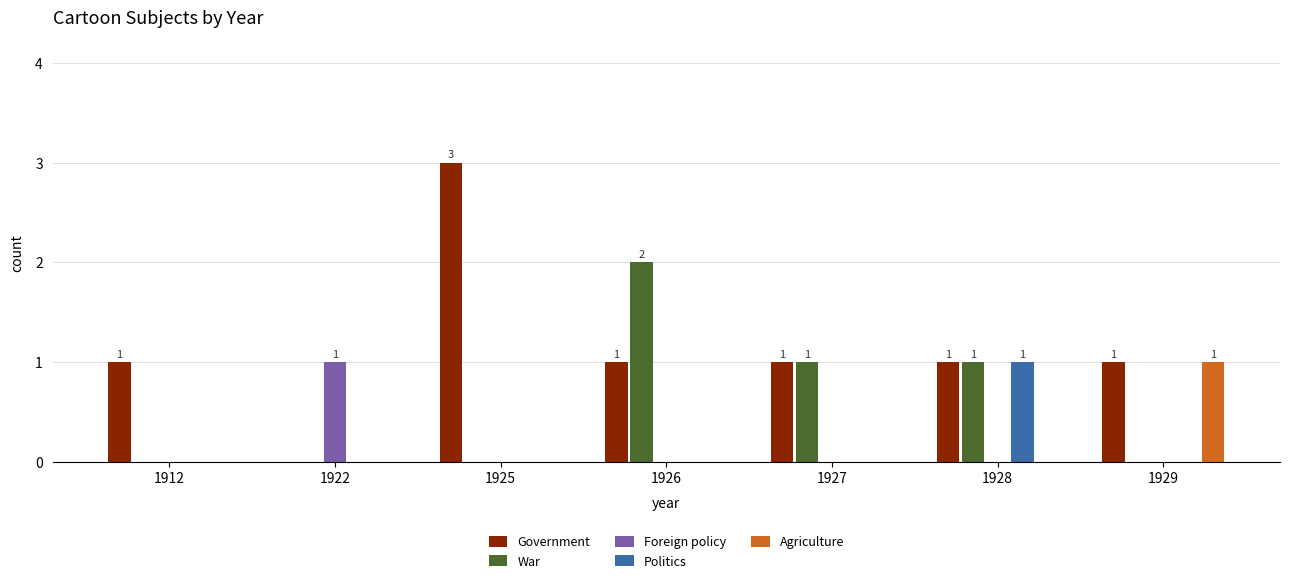

What is the sum of all Foreign policy values?

1